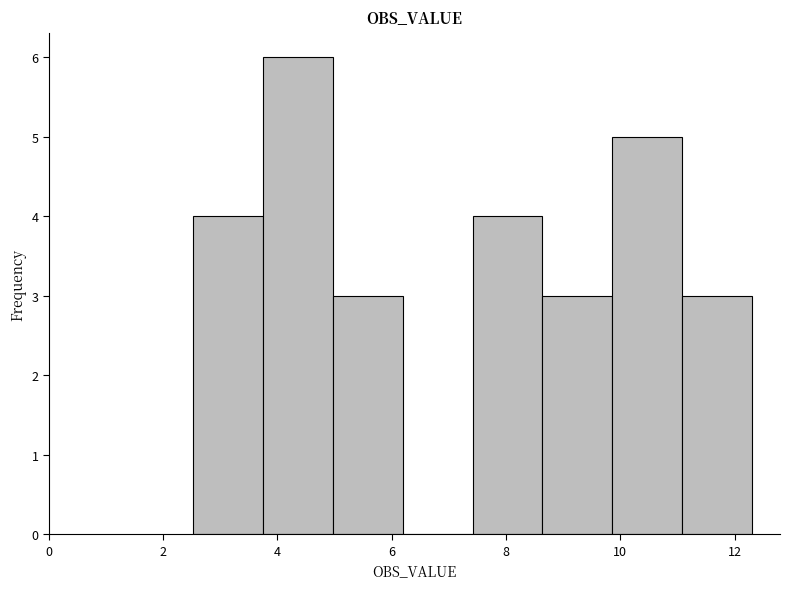

Which range on the x-axis has the tallest bar?

3.8 to 5.0